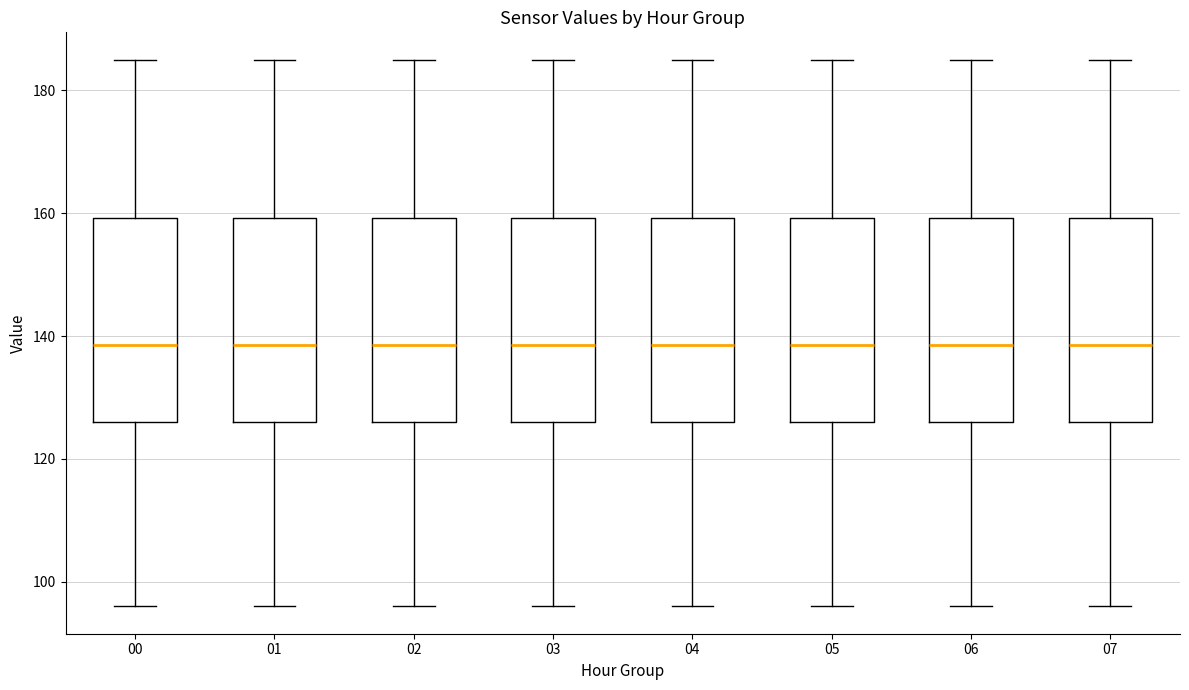

Reading left to right, transcribe this box plot: for each box, give where its median line is, the range the box spans, and where its two whiskers end, as read against the y-axis. The values are not printed on the chart, so give them approximately, as read against the axis.

00: median 138, box 126 to 160, whiskers 96 to 186
01: median 138, box 126 to 160, whiskers 96 to 186
02: median 138, box 126 to 160, whiskers 96 to 186
03: median 138, box 126 to 160, whiskers 96 to 186
04: median 138, box 126 to 160, whiskers 96 to 186
05: median 138, box 126 to 160, whiskers 96 to 186
06: median 138, box 126 to 160, whiskers 96 to 186
07: median 138, box 126 to 160, whiskers 96 to 186